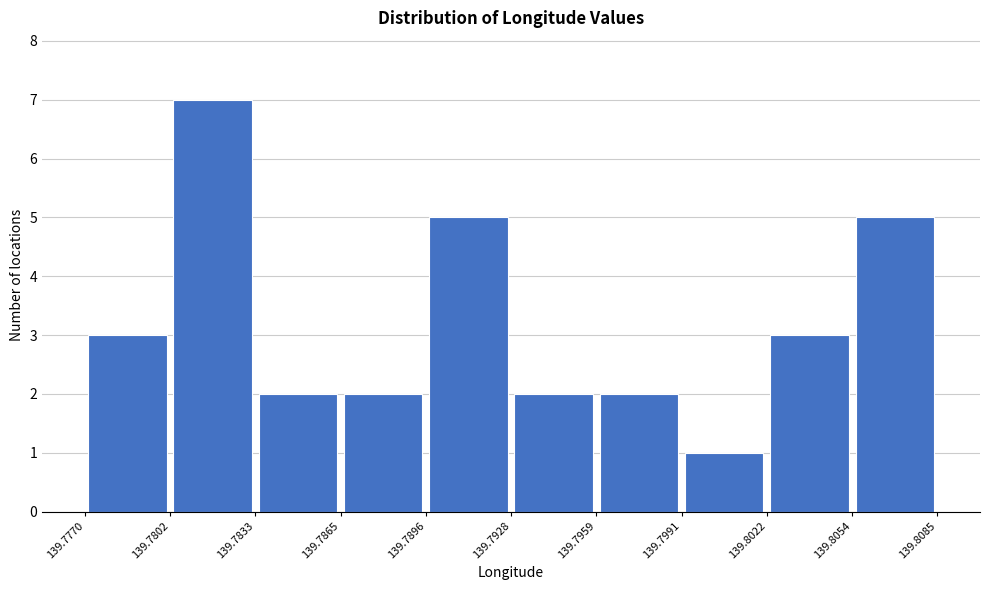

Reading left to right, list every bar in this chart as the range it spans on the x-axis followed by its height. The values are not printed on the chart, so give them approximately, as read against the axis.

139.7770 to 139.7802: 3
139.7802 to 139.7833: 7
139.7833 to 139.7865: 2
139.7865 to 139.7896: 2
139.7896 to 139.7928: 5
139.7928 to 139.7959: 2
139.7959 to 139.7991: 2
139.7991 to 139.8022: 1
139.8022 to 139.8054: 3
139.8054 to 139.8085: 5